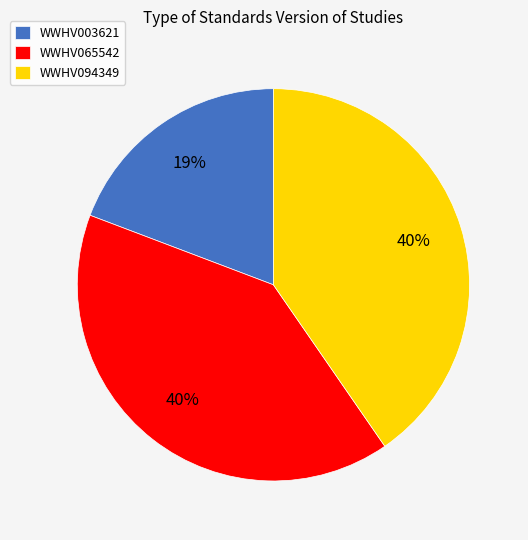

Which has a higher value, WWHV003621 or WWHV065542?

WWHV065542